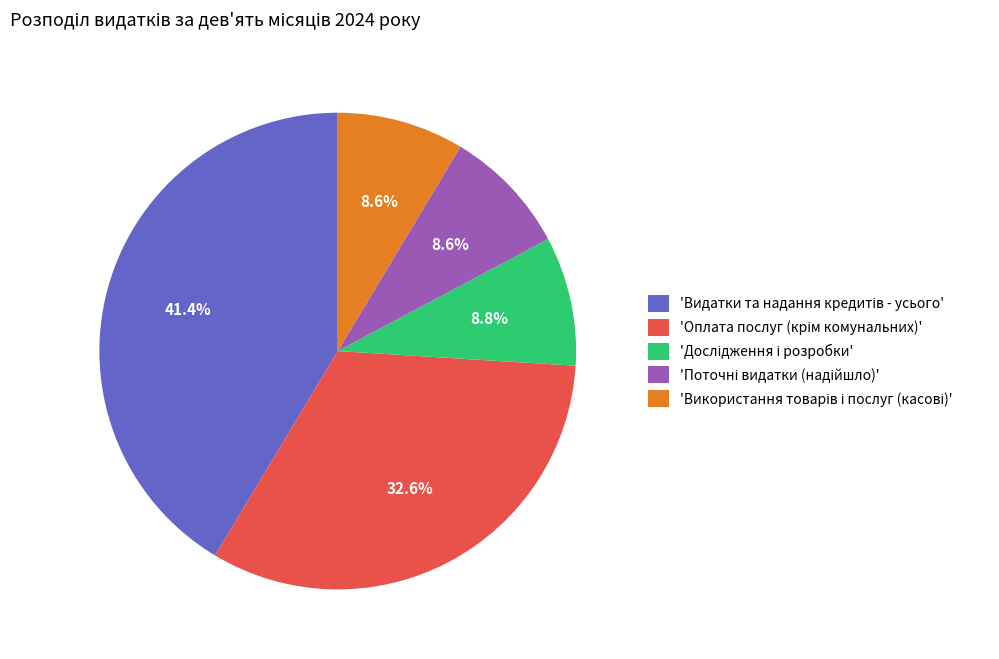

Does any single category account for the majority?

No